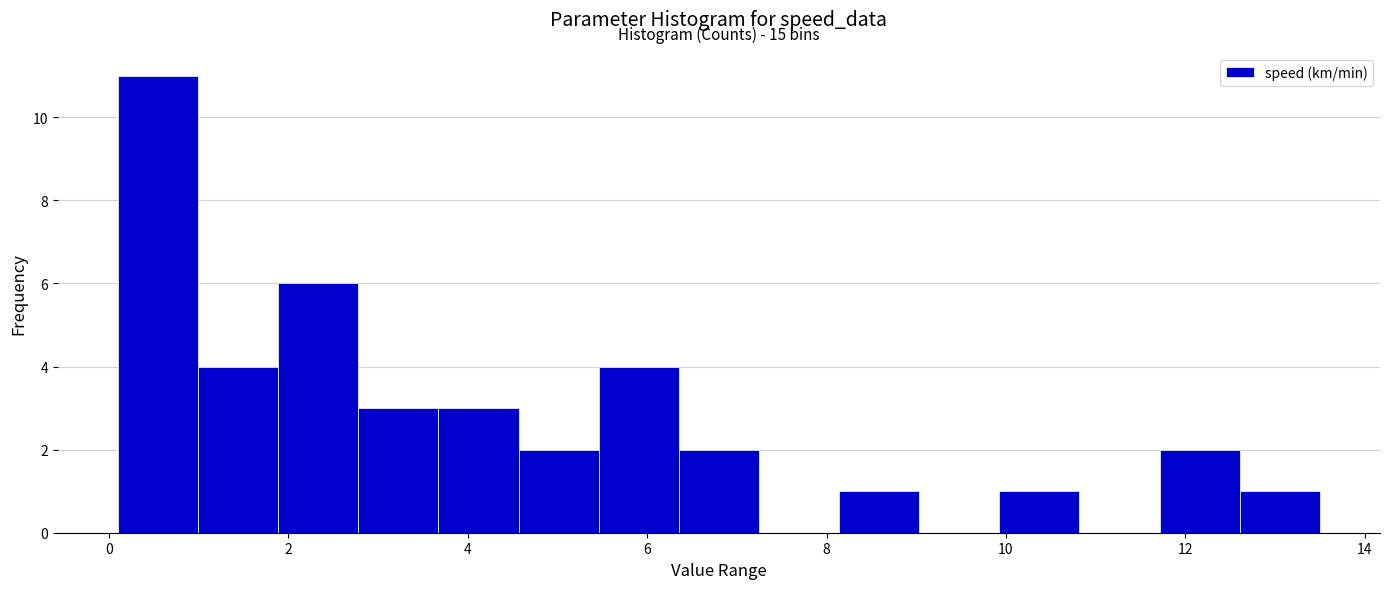

Over which range of the x-axis is the bar tallest?

0.2 to 1.0